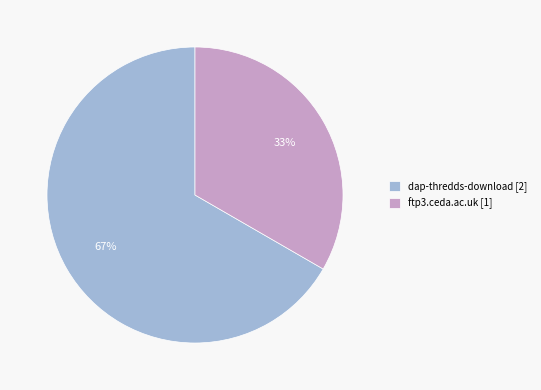

True or false: ftp3.ceda.ac.uk accounts for 33% of the total.

True